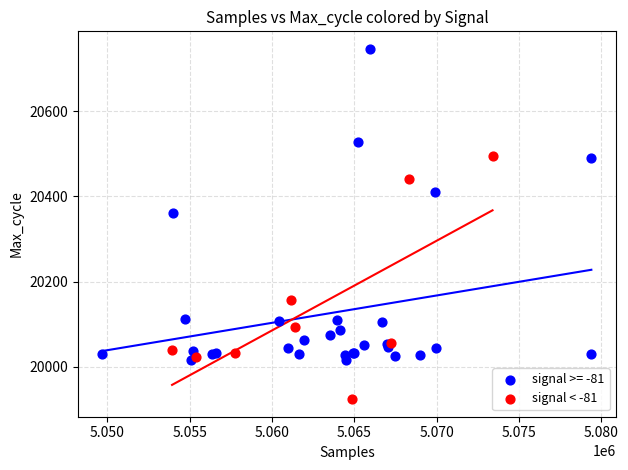

Which series reaches the minimum Y coordinate?

signal < -81